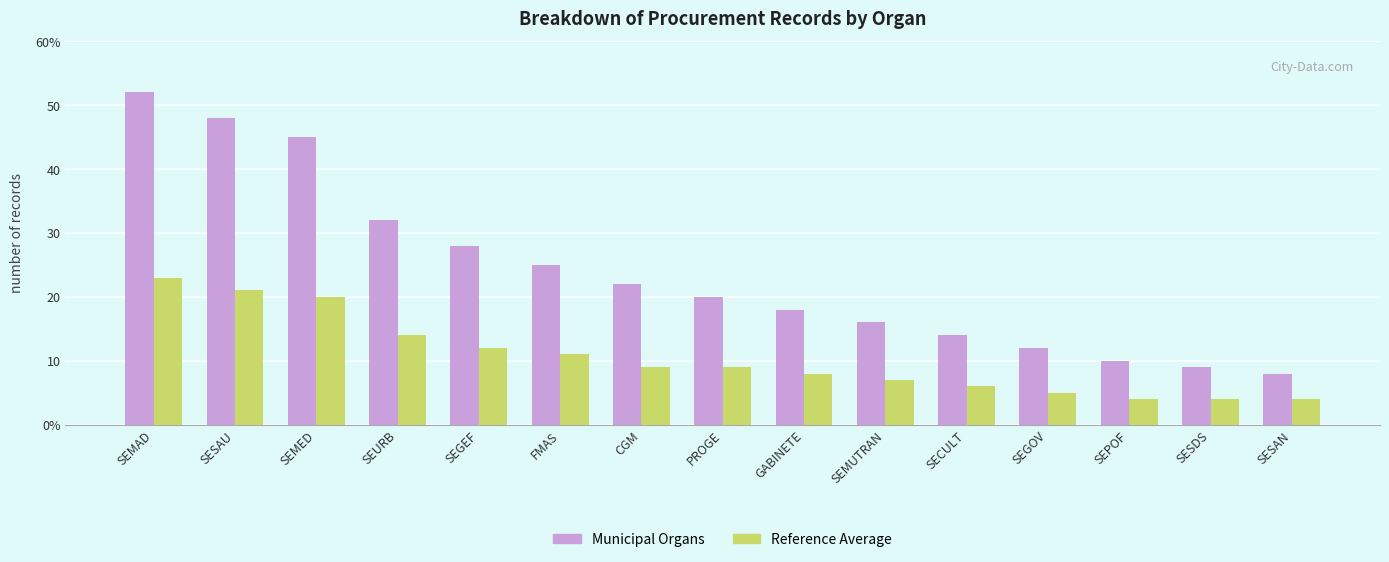

Are the bars horizontal?

No